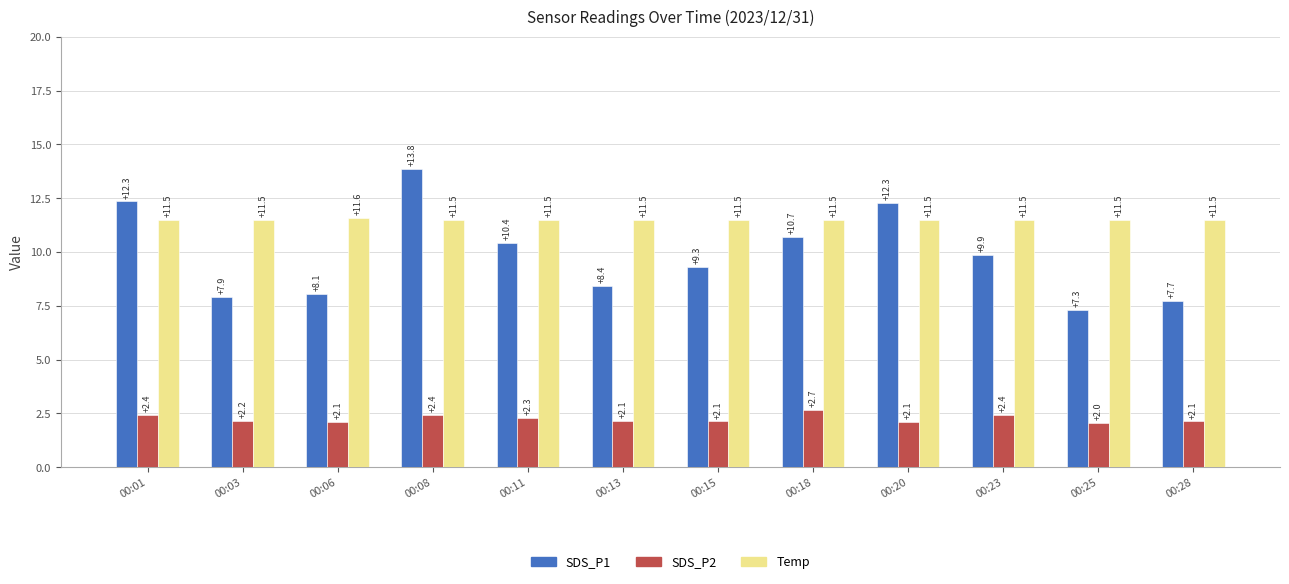

Where does the SDS_P1 series first go above 9?

00:01